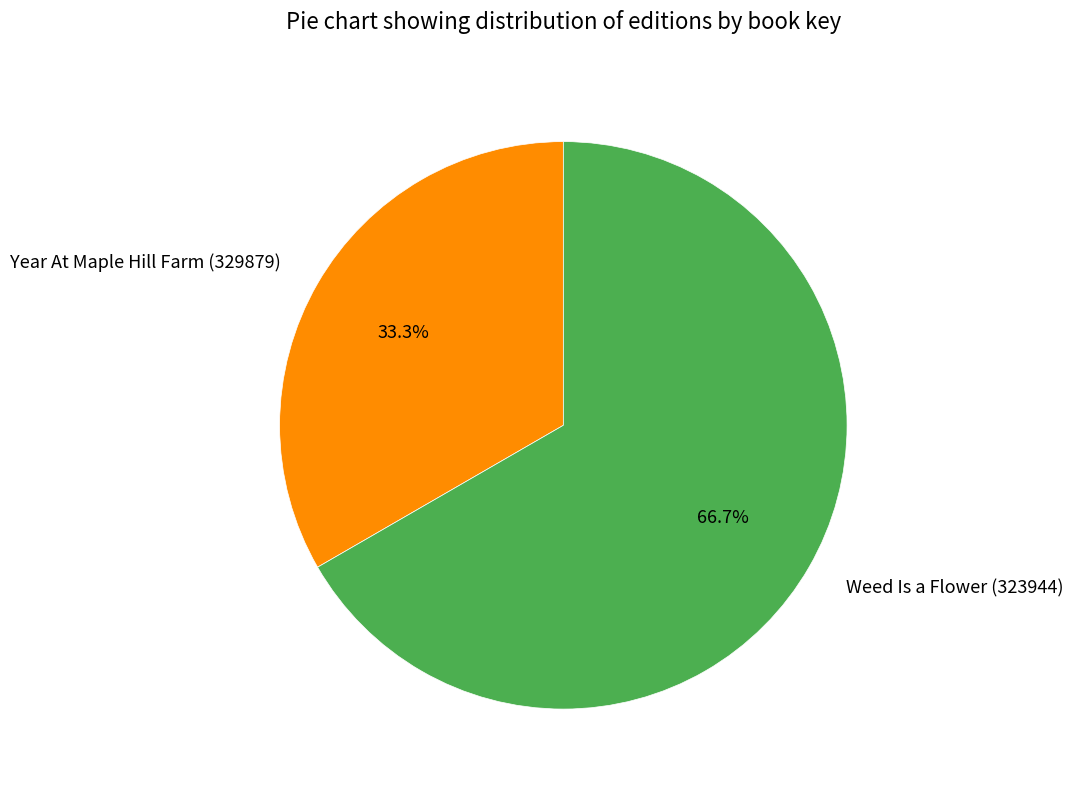

How many slices are in this pie chart?

2